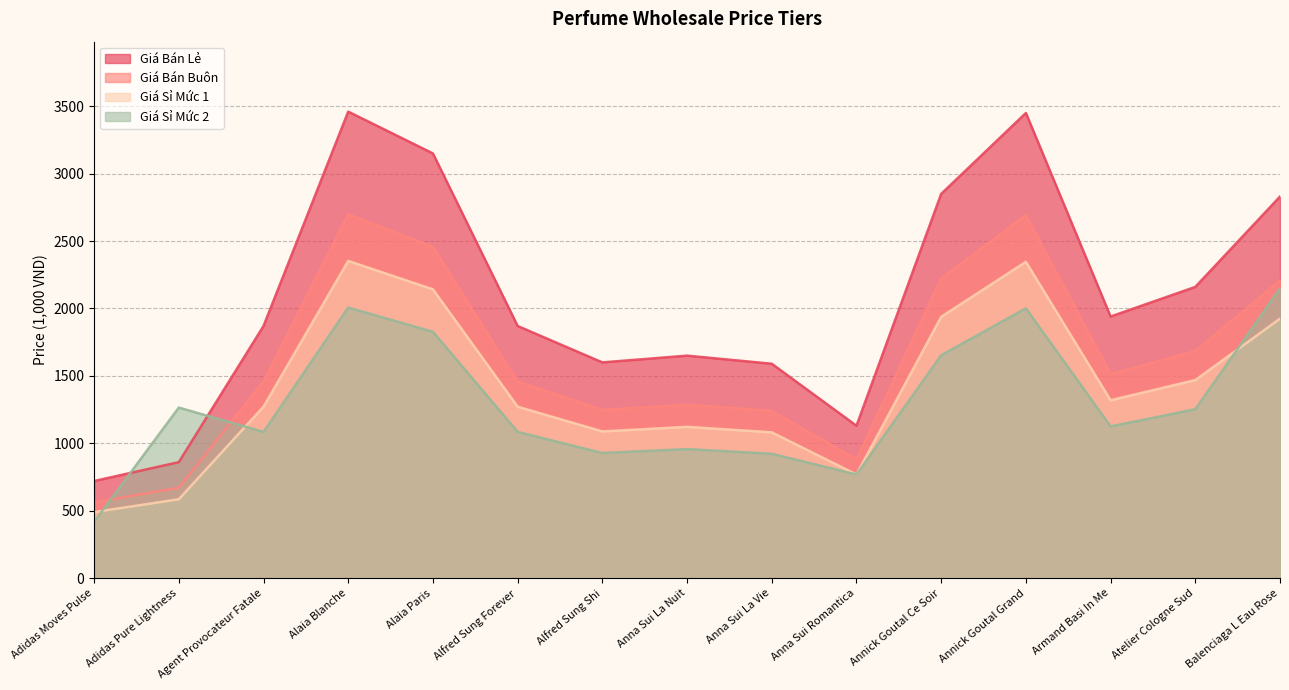

At which category is the sum across all series the highest?

Alaia Blanche